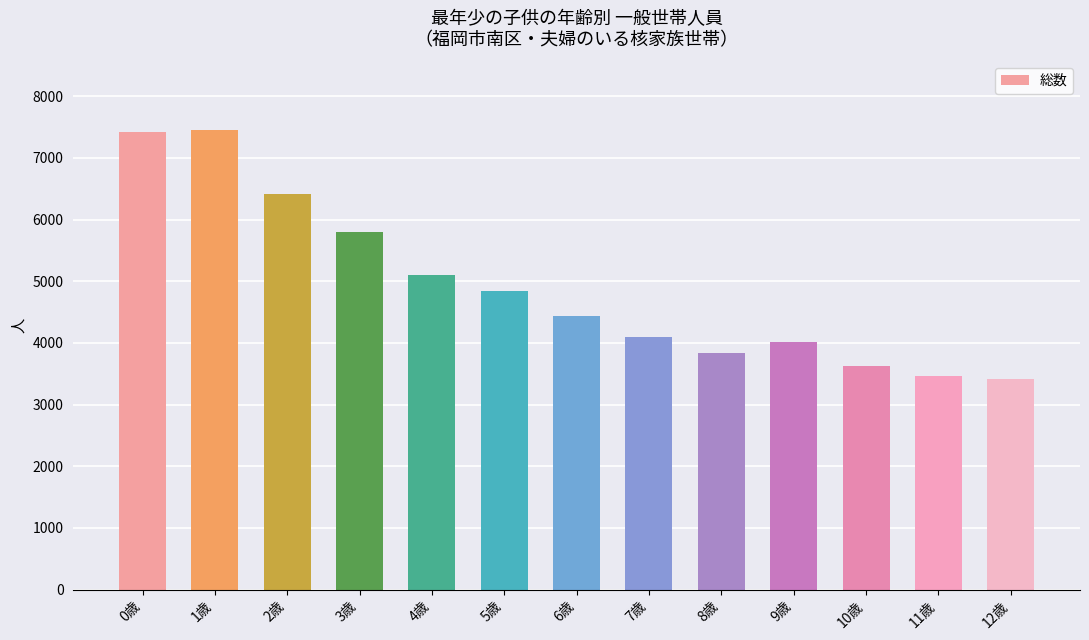

What is the label of the 8th bar from the right?

5歳